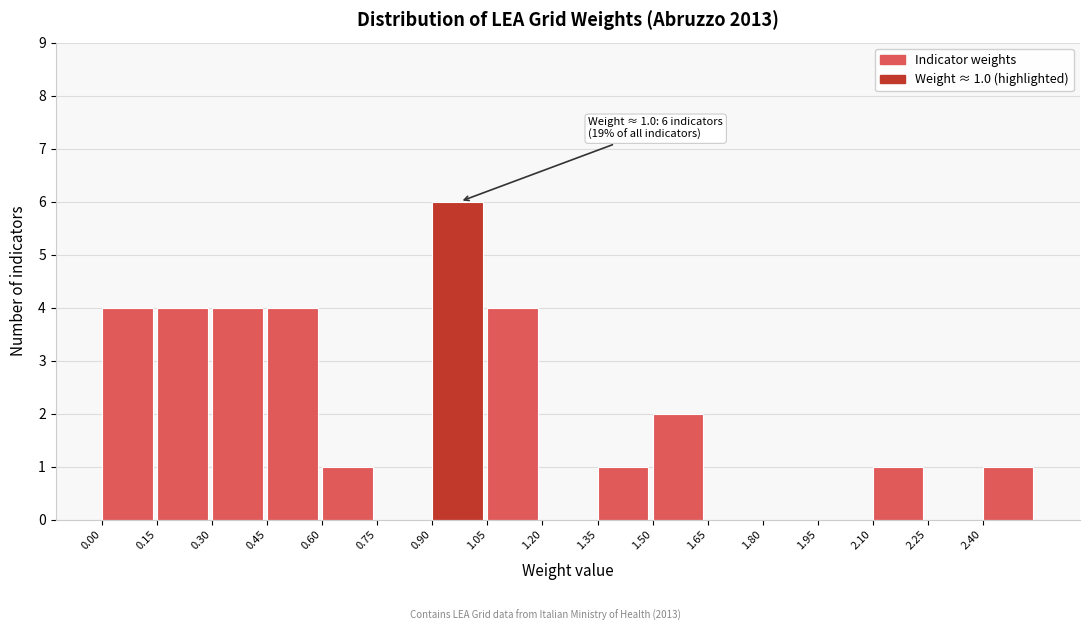

Which range on the x-axis has the tallest bar?

0.90 to 1.05